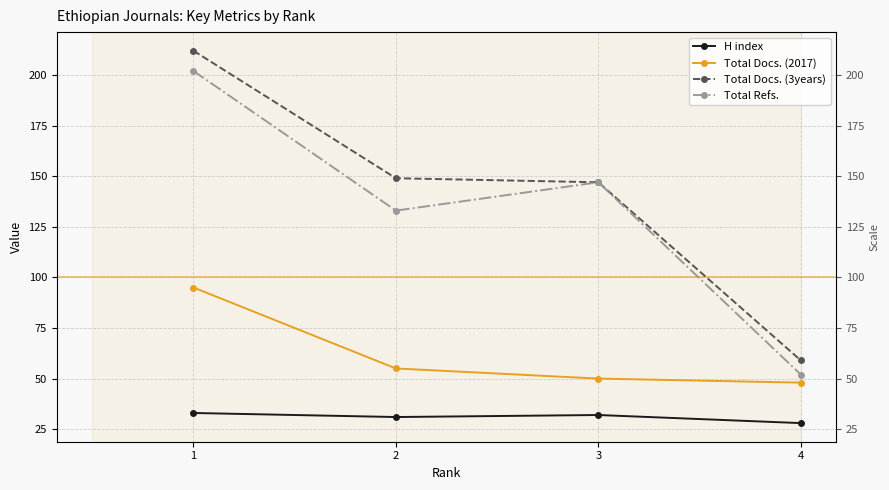

Reading left to right, list all the values displayed in this chart.

H index: 1=33	2=31	3=32	4=28
Total Docs. (2017): 1=95	2=55	3=50	4=48
Total Docs. (3years): 1=212	2=149	3=147	4=59
Total Refs.: 1=202	2=133	3=147	4=52